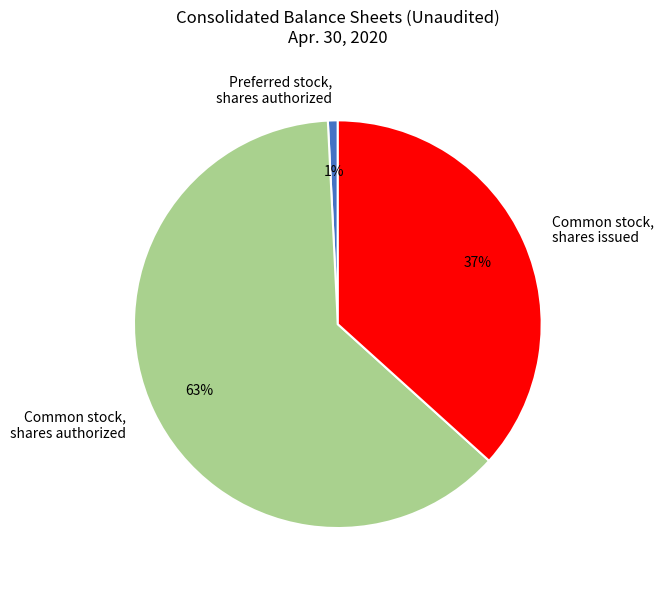

What is the ratio of the value at Common stock, shares issued to the value at Common stock, shares authorized?

0.6